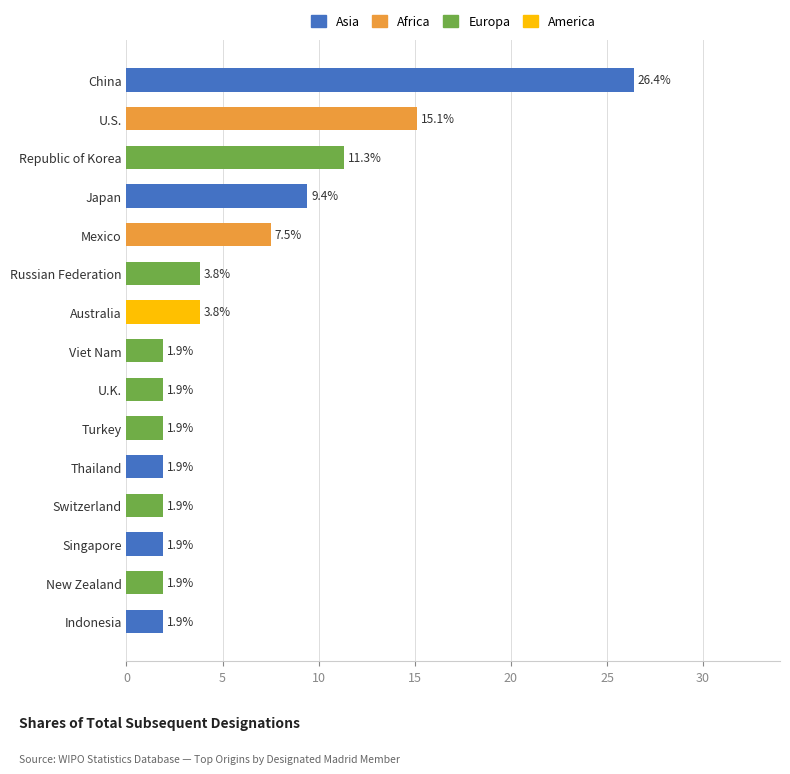

What is the sum of all values?

92.5